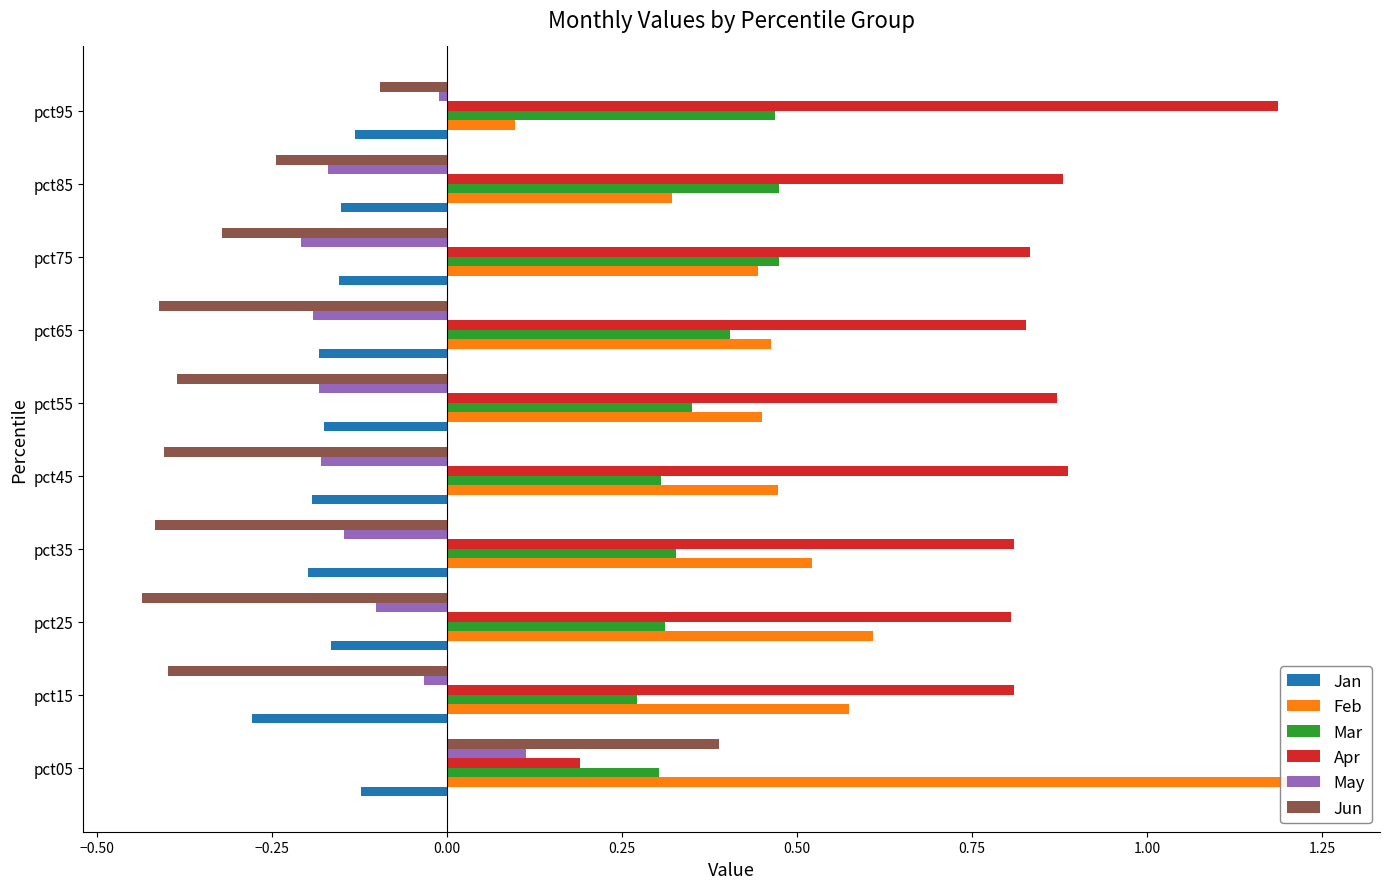

The value of May at pct95 is -0.0. True or false?

False